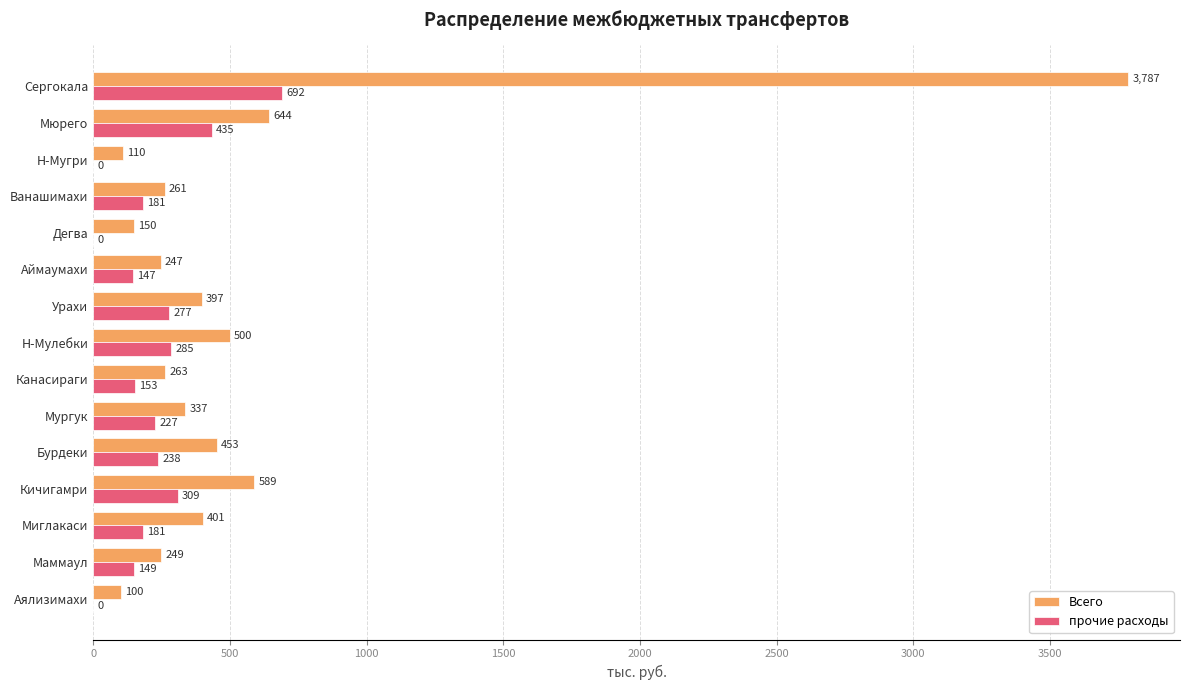

Between Мюрего and Мургук, which series saw the biggest shift?

Всего